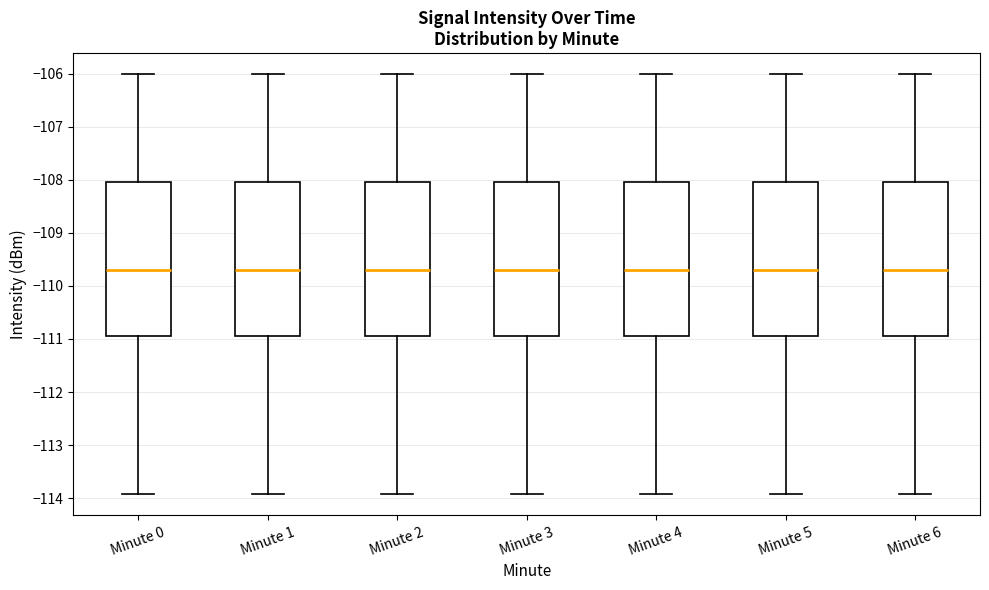

Where is the upper edge of the box for Minute 3 on the y-axis? The values are not printed on the chart, so give them approximately, as read against the axis.

-108.0